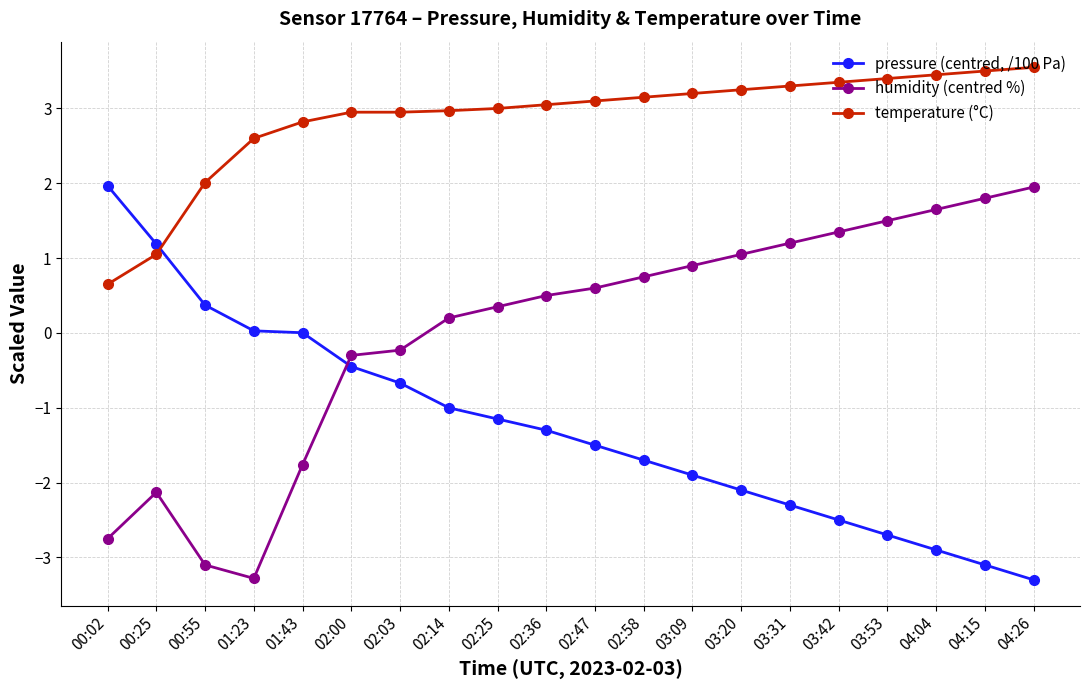

What is the sum of the pressure (centred, /100 Pa) values at 02:47 and 02:25?

-2.6